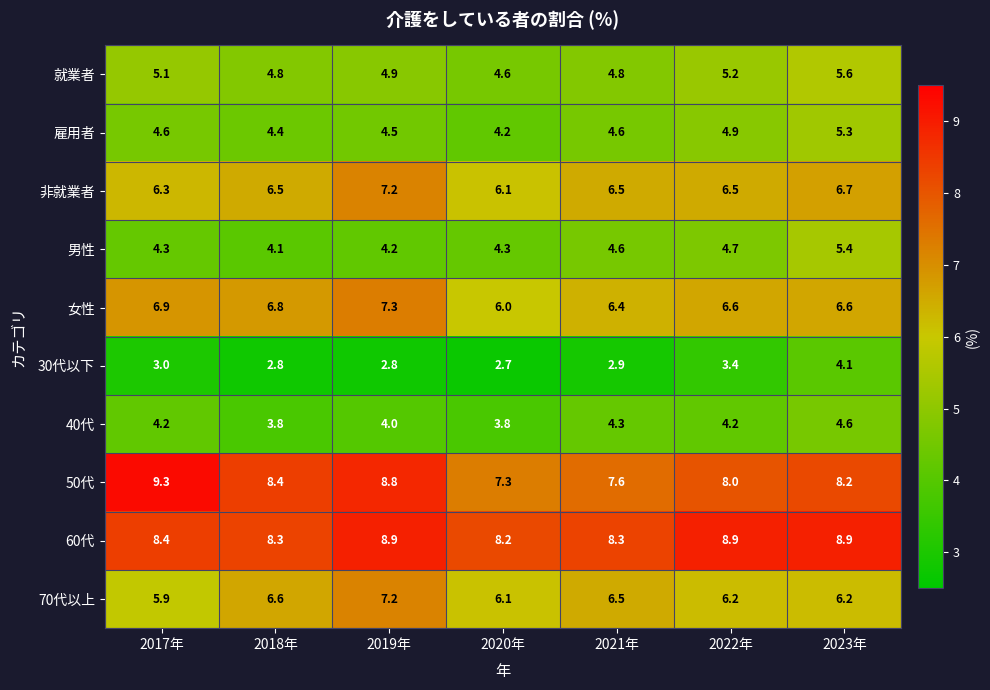

The 男性 series shows 4.6 at 2021年. True or false?

True